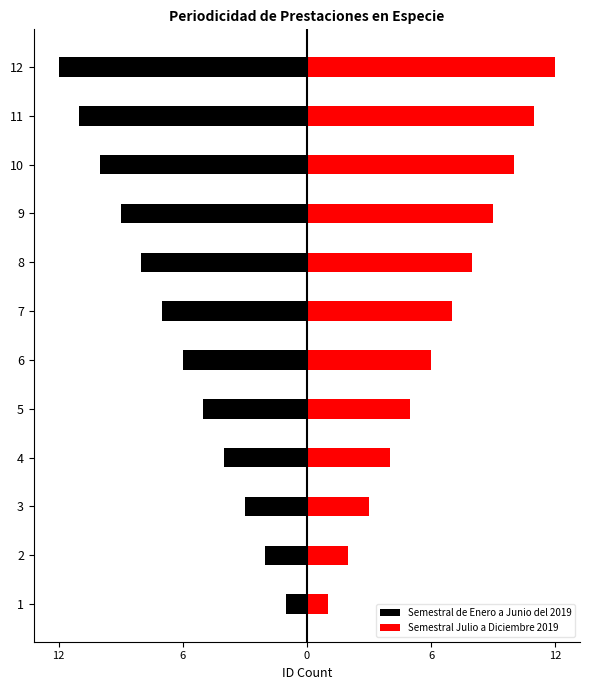

Rank the series by their average value, from lowest to highest.

Semestral de Enero a Junio del 2019, Semestral Julio a Diciembre 2019